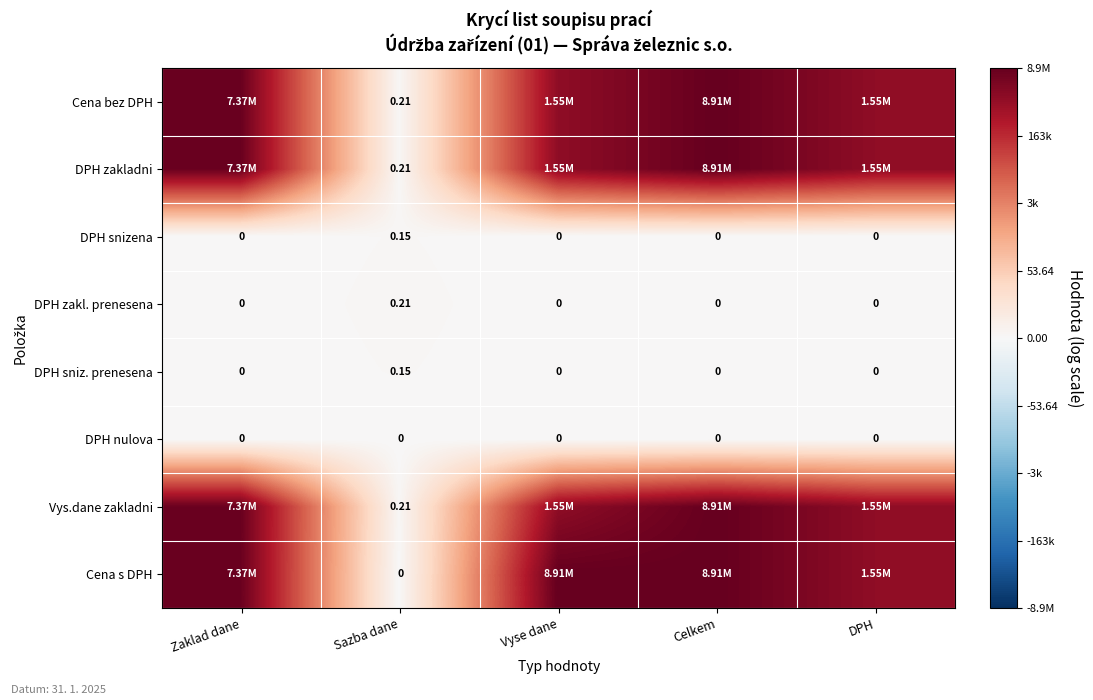

Which label corresponds to the smallest value in the chart?

Zaklad dane